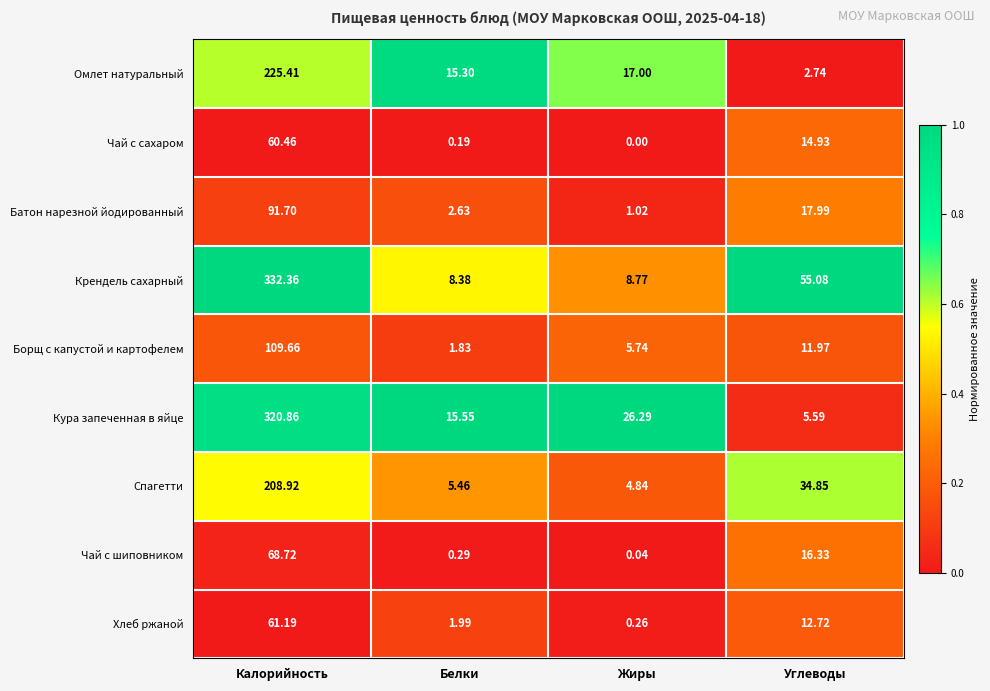

Which series has the largest total across all categories?

Крендель сахарный